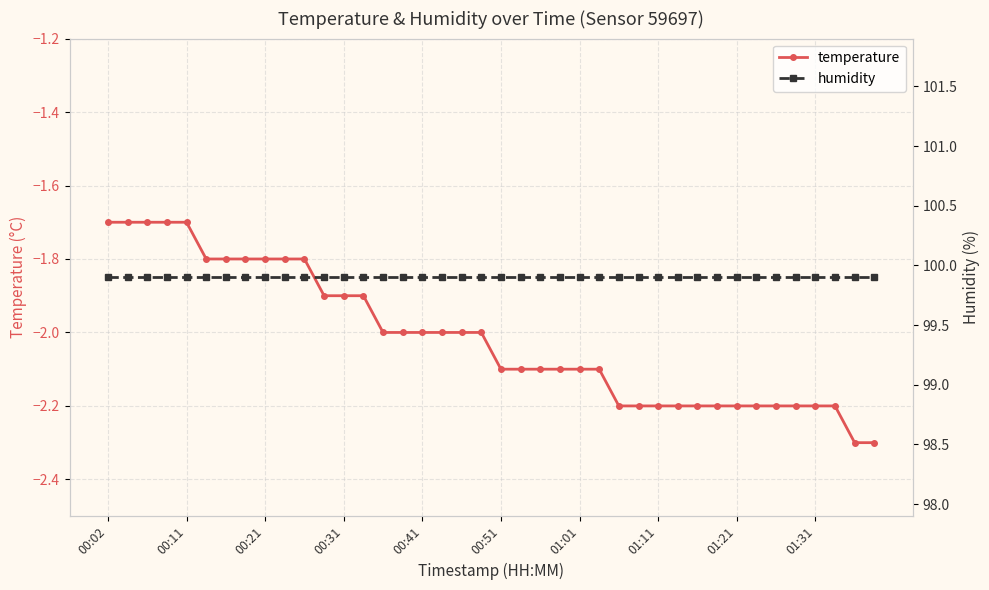

Rank the series by their average value, from highest to lowest.

humidity, temperature